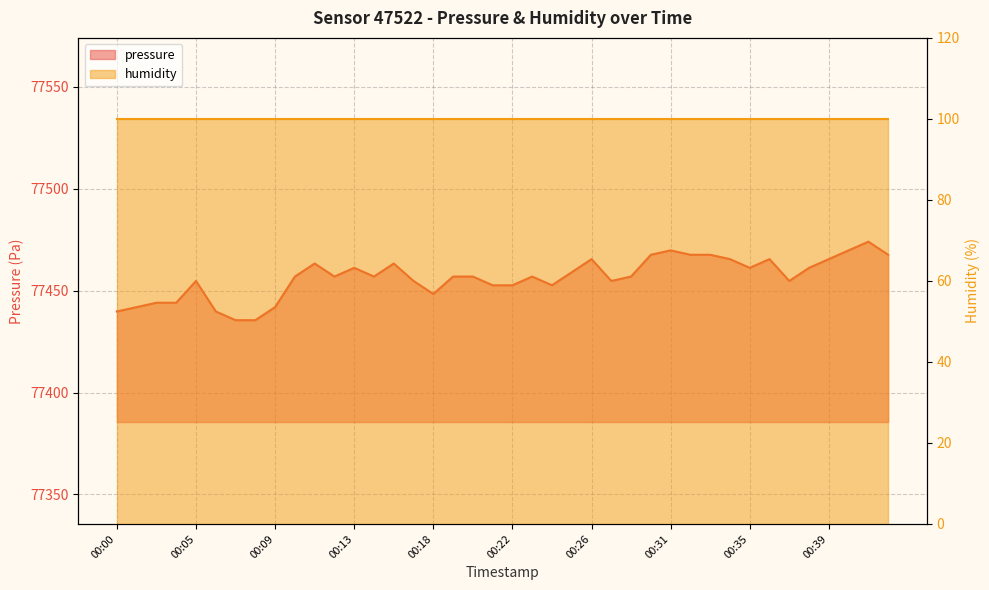

What is the ratio of the value at 00:20 to the value at 00:37?

1.0